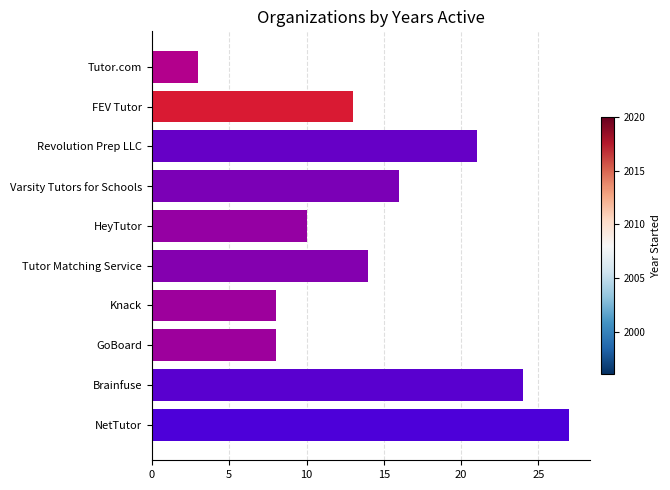

What is the difference between the maximum and minimum values?

24